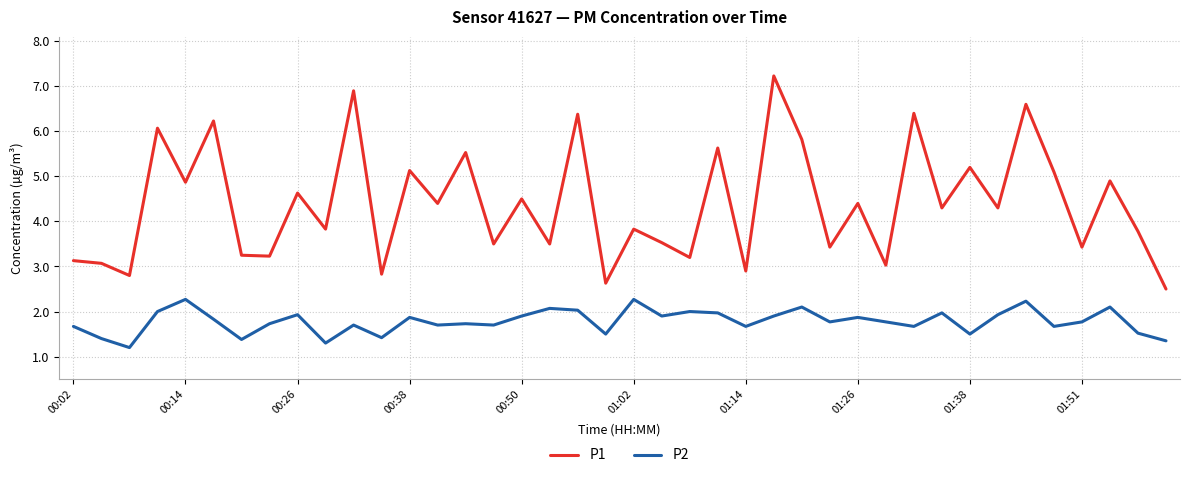

Which series has the largest range (max minus min)?

P1